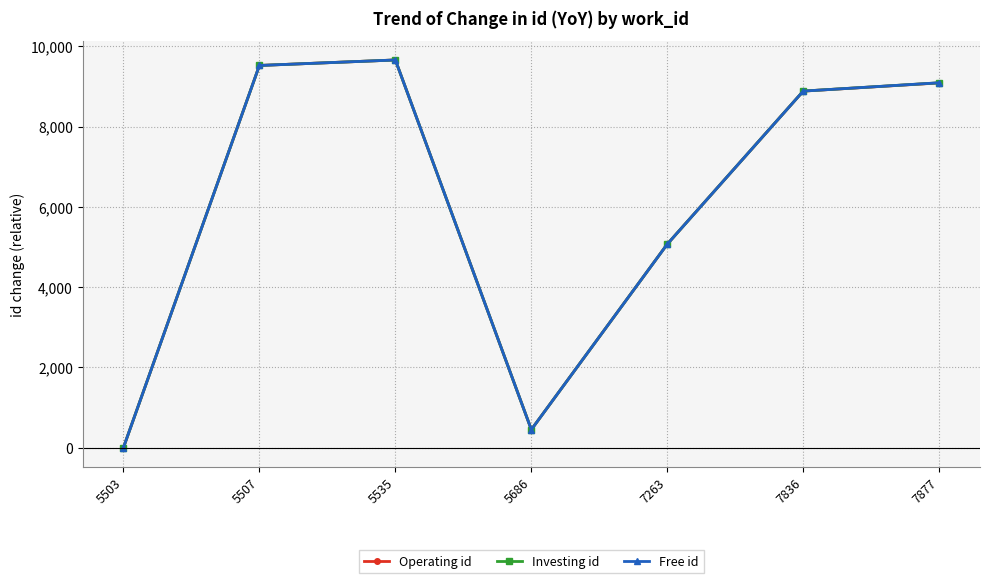

Which series changed the most between 5686 and 7836?

Investing id